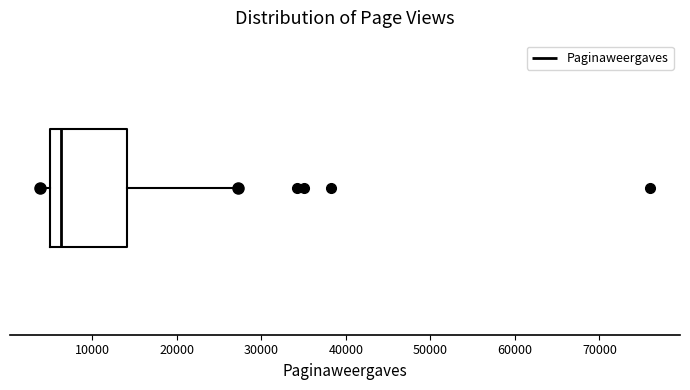

Read this box plot against the x-axis: the position of the median line, the range covered by the box, and the ends of both whiskers. The values are not printed on the chart, so give them approximately, as read against the axis.

median 6000, box 5000 to 14000, whiskers 4000 to 27000